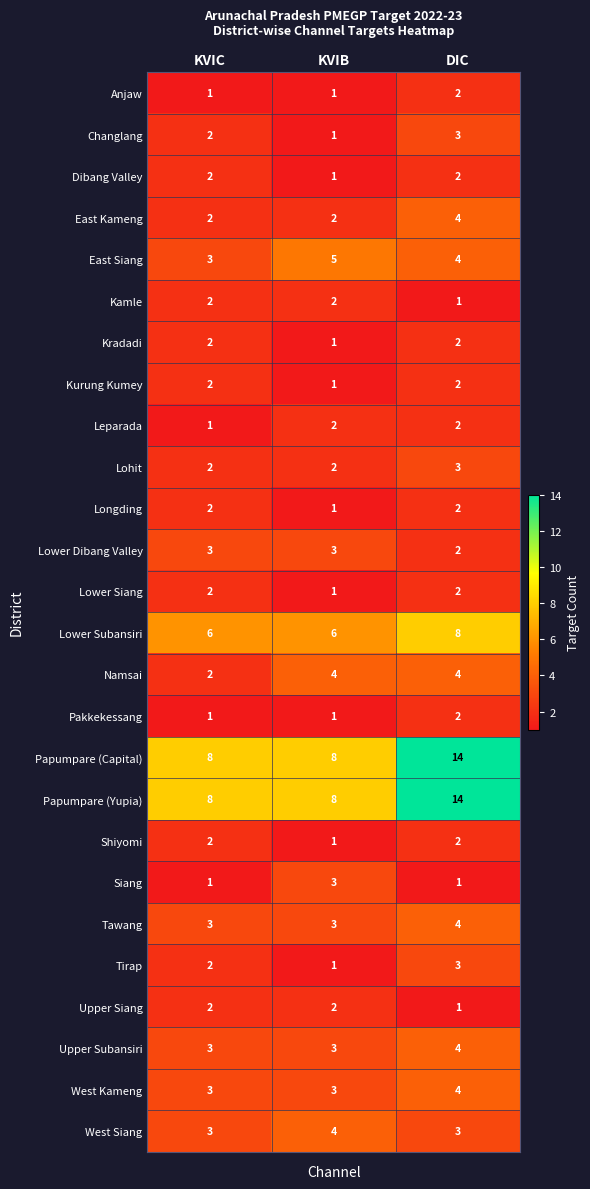

What is the spread (max minus min) of values at KVIB?

7